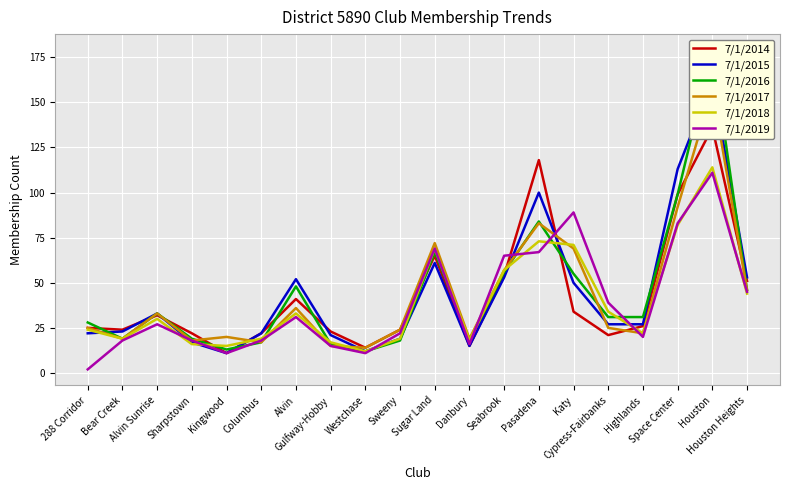

What is the difference between the maximum and minimum values in the 7/1/2018 series?

102